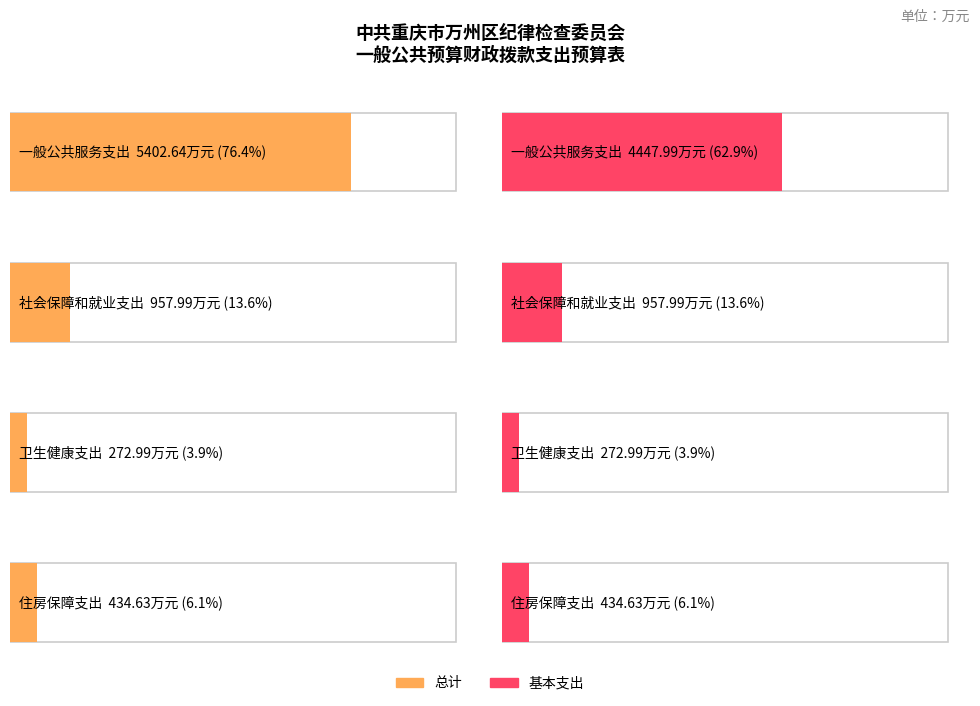

What is the minimum value for 基本支出?

273.0